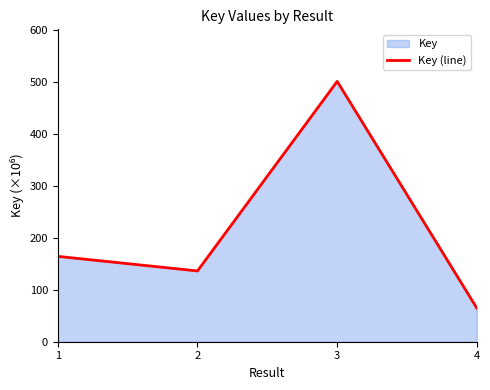

The value at 2 is 204.0. True or false?

False